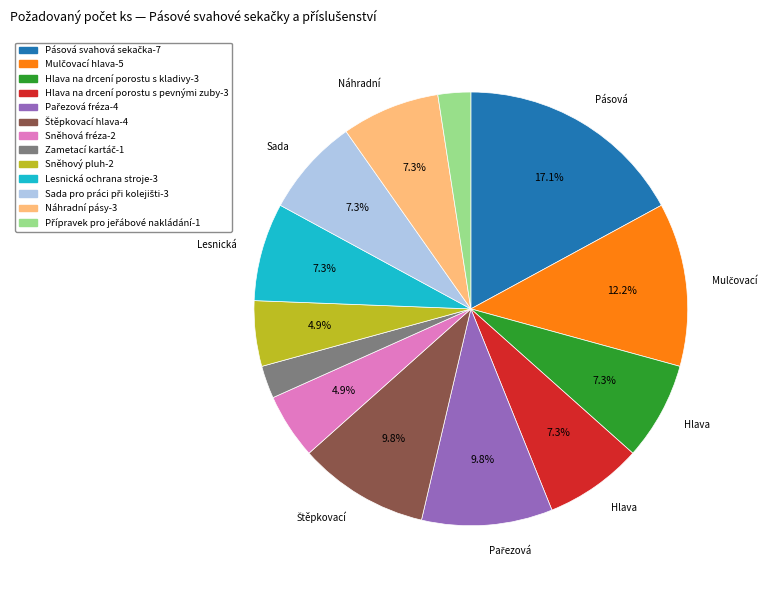

Does any single category account for the majority?

No